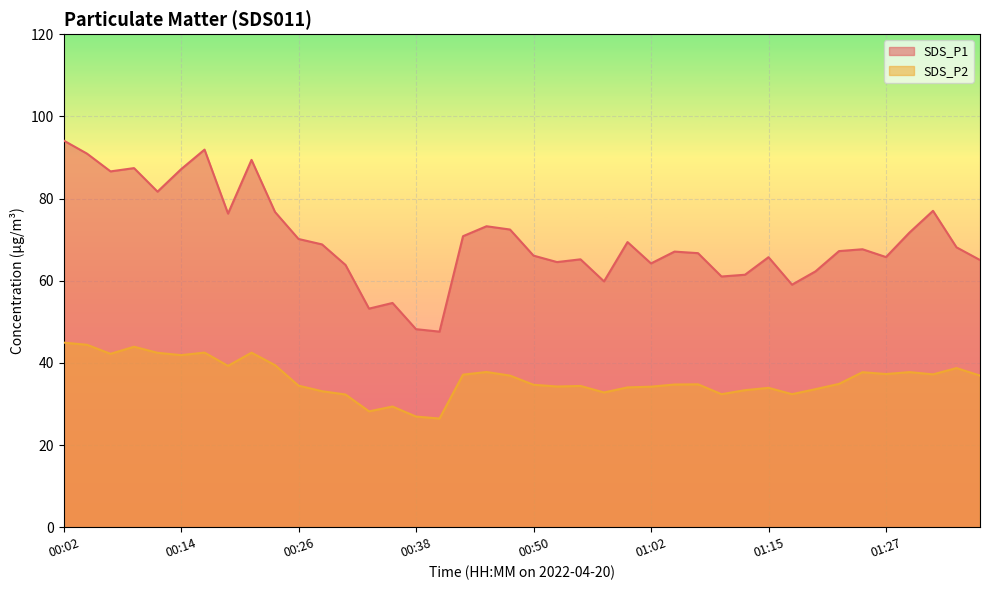

What is the value of the SDS_P1 point at the 32nd from the left?

59.0